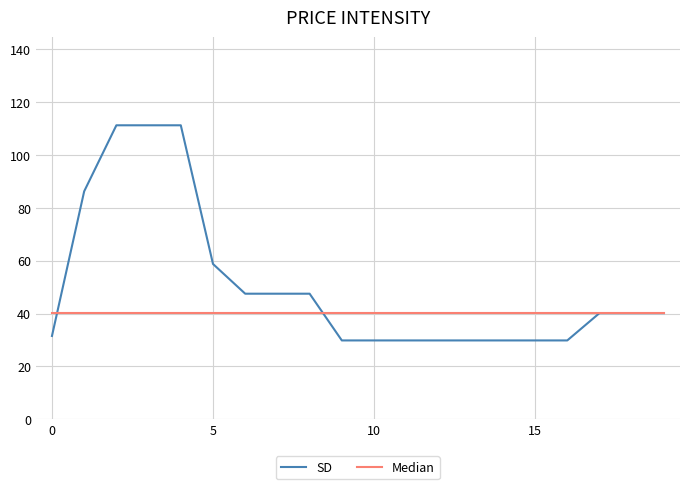

How many distinct data groups are displayed?

2